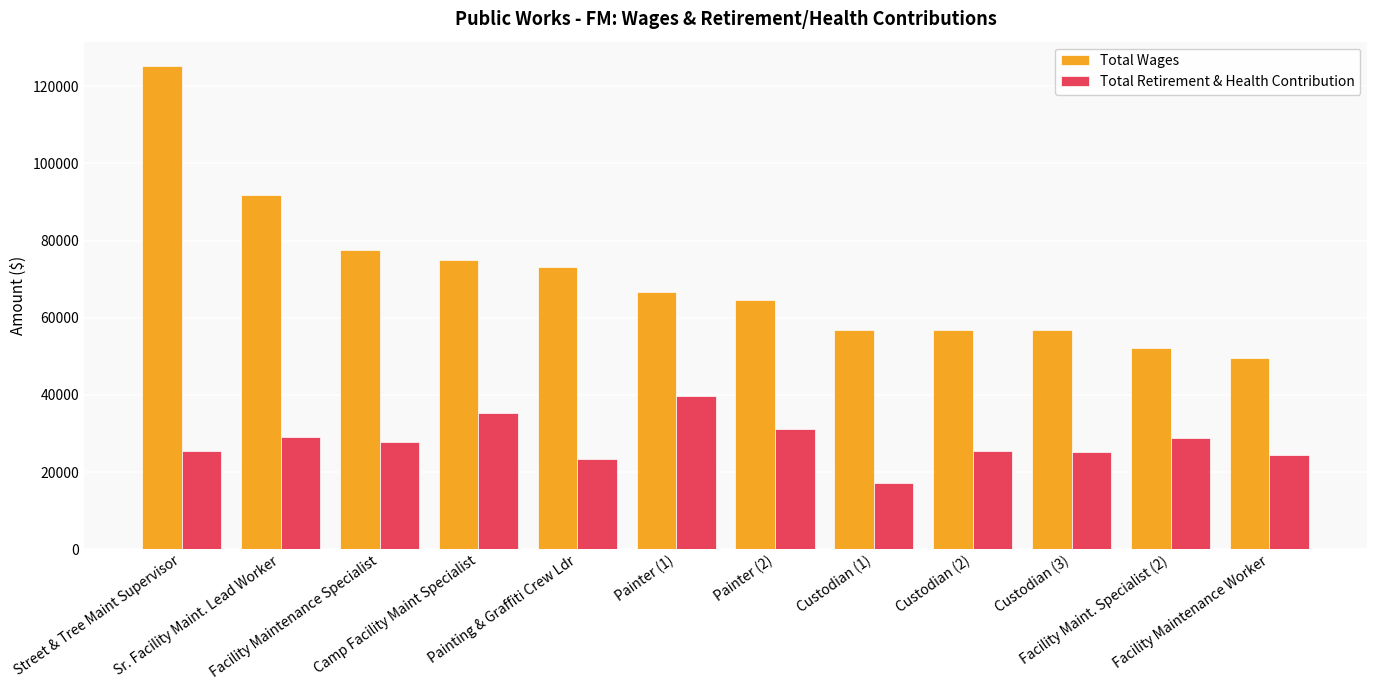

Where does the Total Wages series first go above 66618?

Street & Tree Maint Supervisor